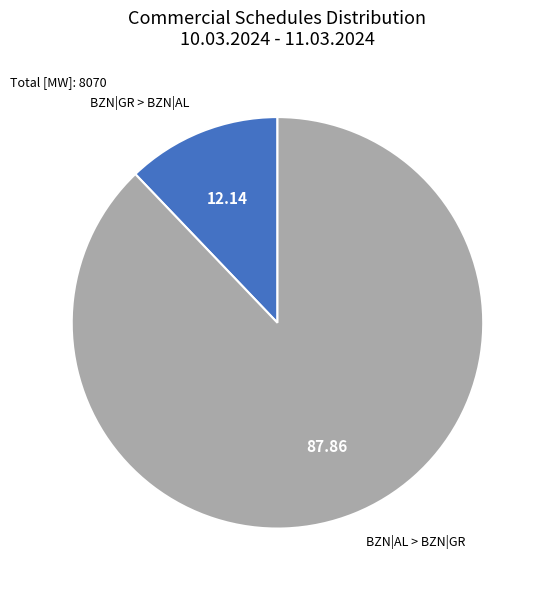

Is there a majority slice in this chart?

Yes